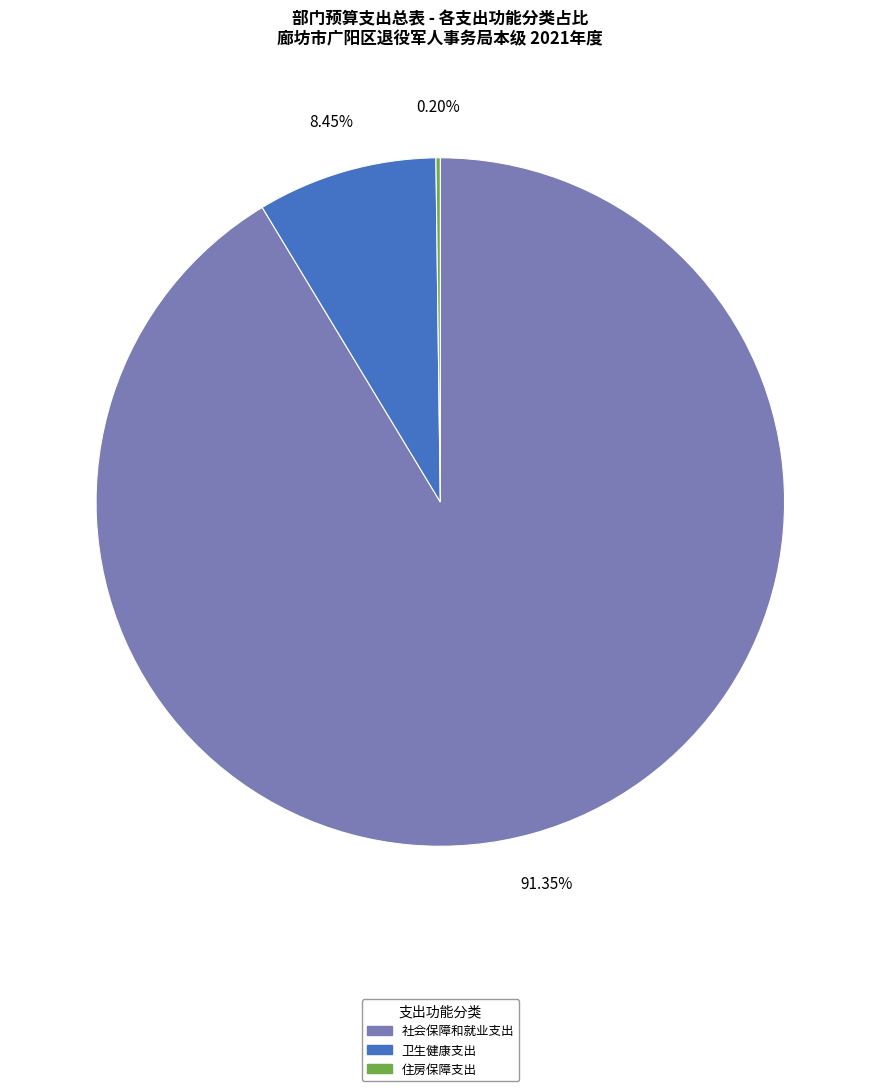

What is the majority slice?

社会保障和就业支出